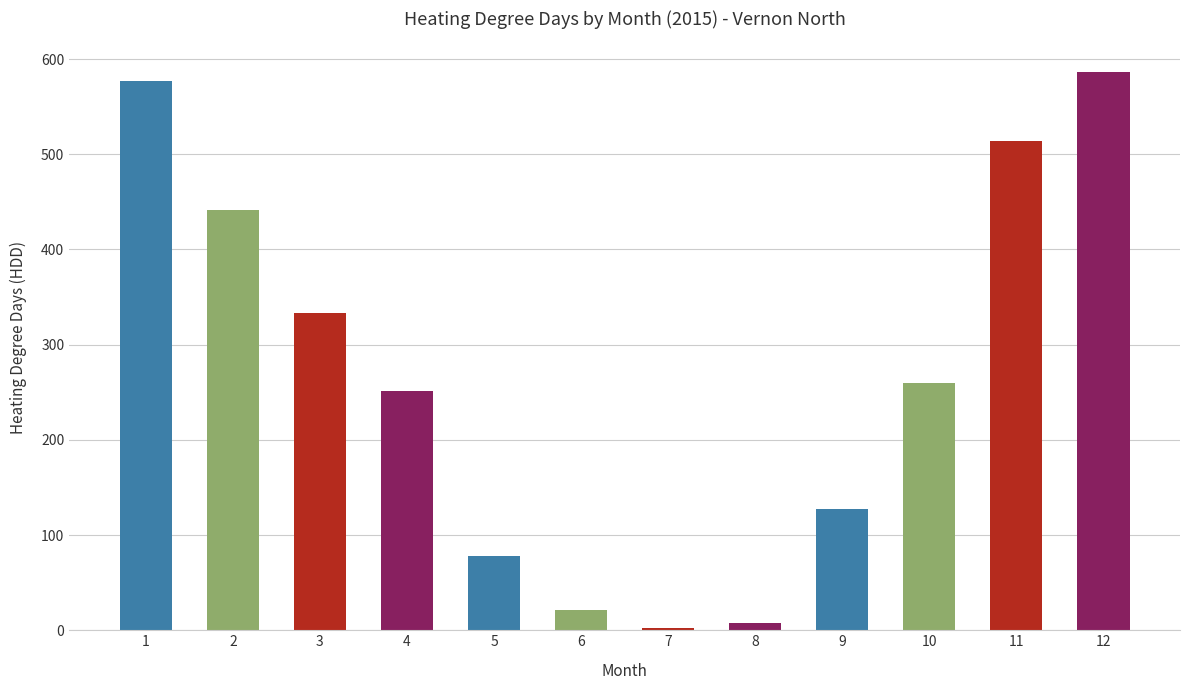

What is the approximate value at 3?

333.0